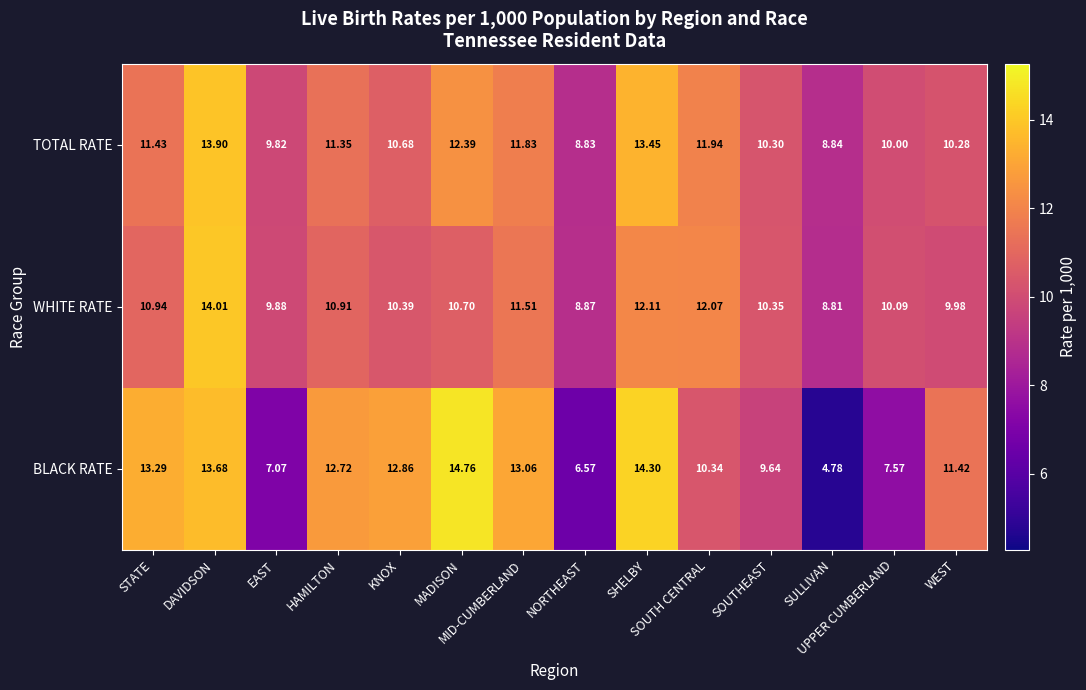

Which series has the largest range (max minus min)?

BLACK RATE